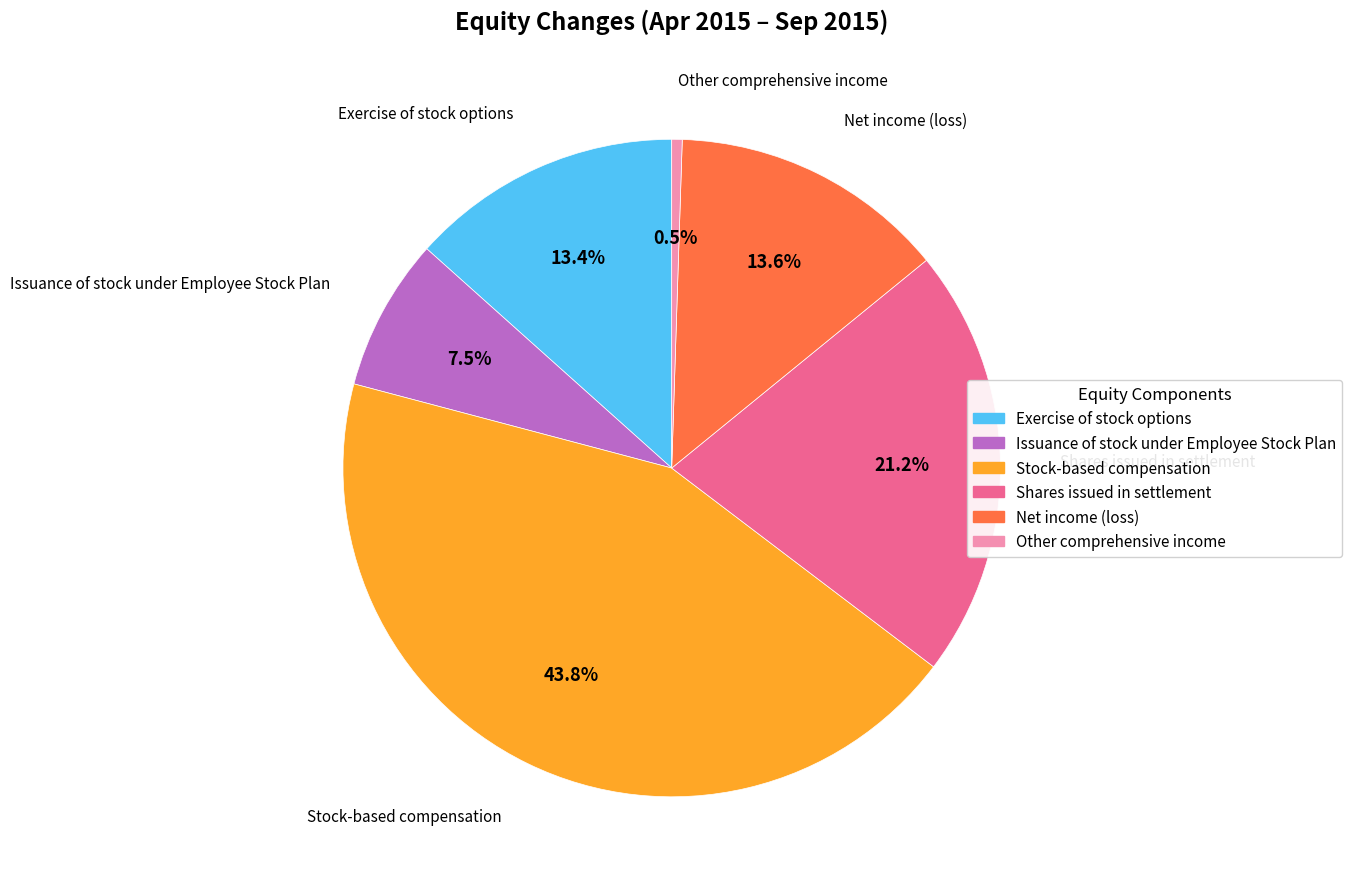

Does any single category account for the majority?

No